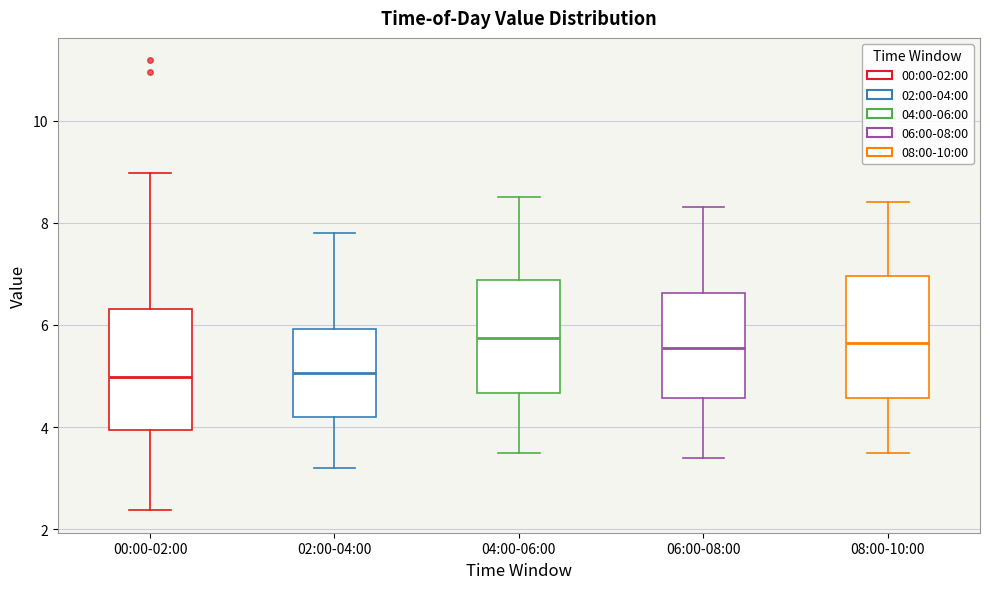

Reading left to right, read every box against the y-axis: the position of its median line, the range the box covers, and the ends of its whiskers. The values are not printed on the chart, so give them approximately, as read against the axis.

00:00-02:00: median 5.0, box 4.0 to 6.4, whiskers 2.4 to 9.0
02:00-04:00: median 5.0, box 4.2 to 6.0, whiskers 3.2 to 7.8
04:00-06:00: median 5.8, box 4.6 to 6.8, whiskers 3.6 to 8.6
06:00-08:00: median 5.6, box 4.6 to 6.6, whiskers 3.4 to 8.4
08:00-10:00: median 5.6, box 4.6 to 7.0, whiskers 3.6 to 8.4